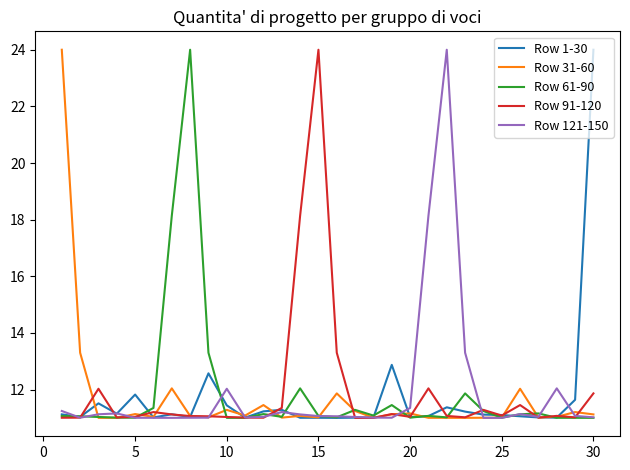

What is the maximum value for Row 61-90?

24.0